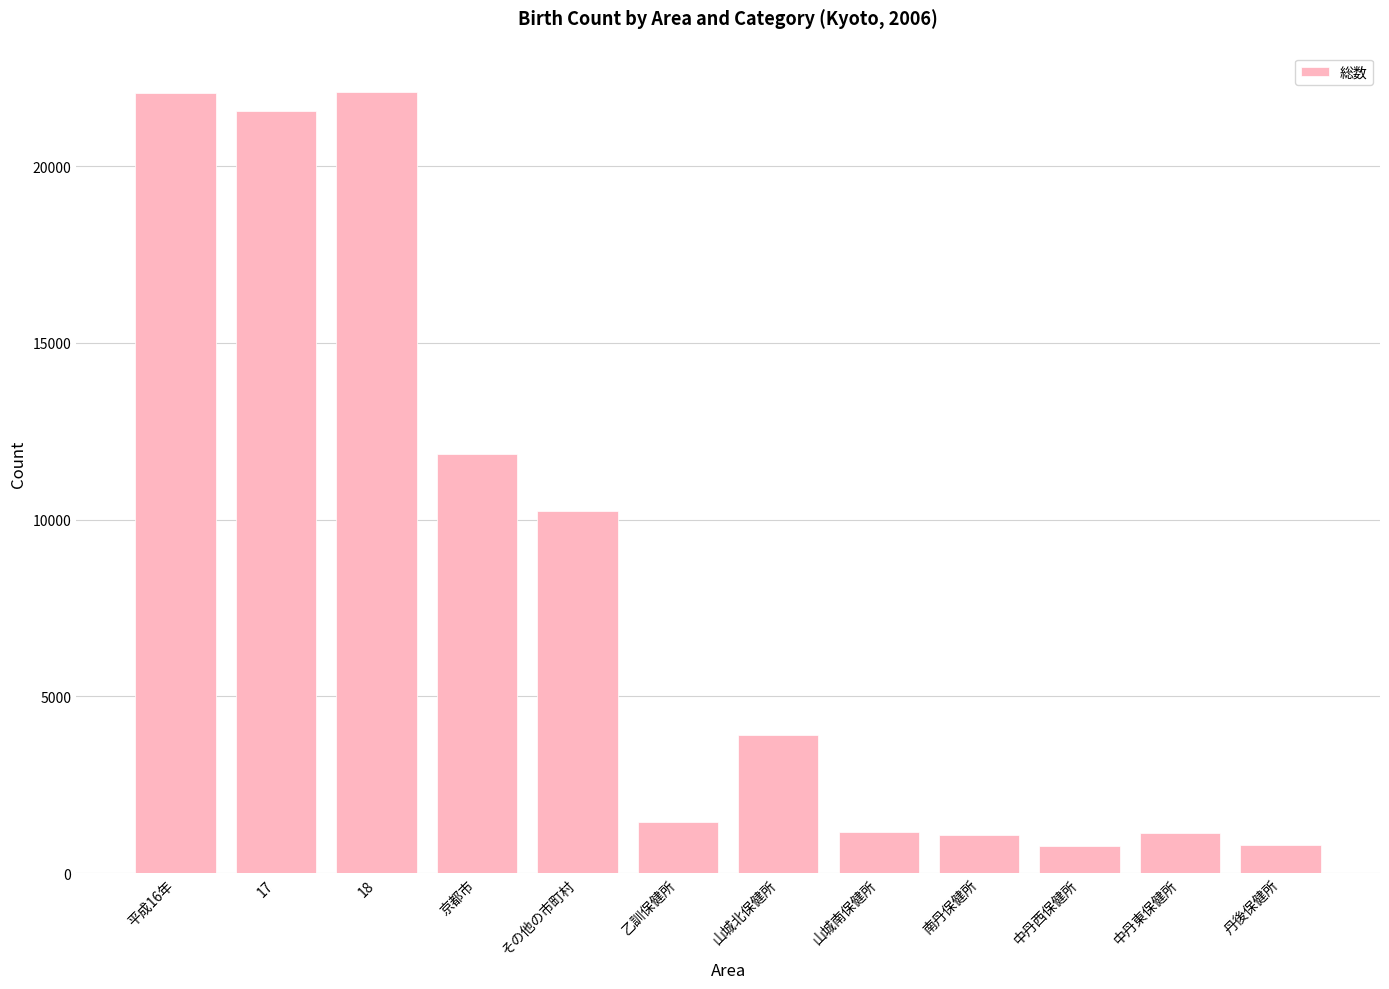

What is the sum of the values at 乙訓保健所 and 18?

23546